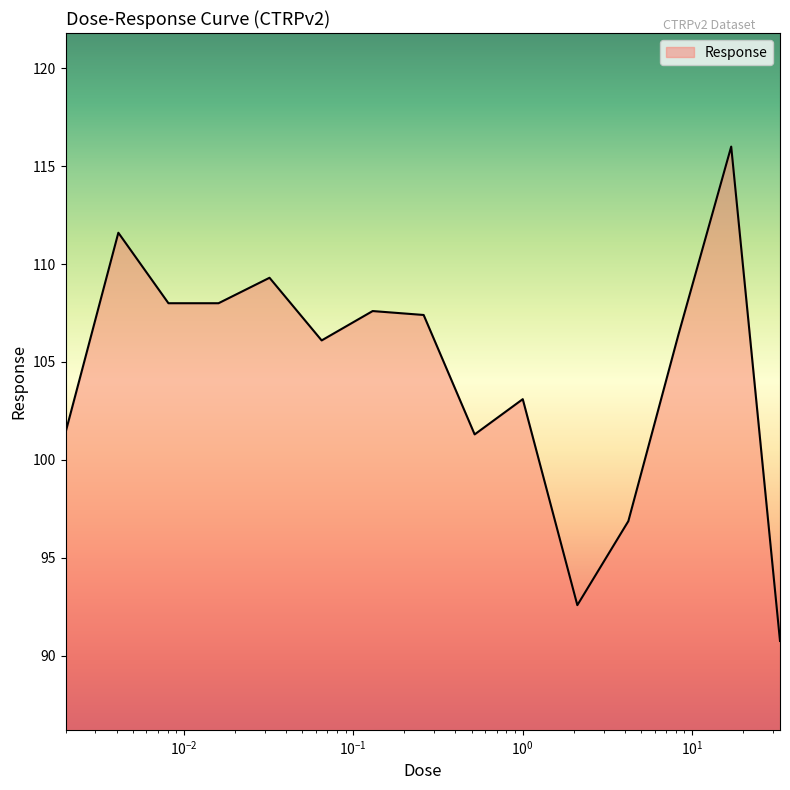

What is the sum of all values?

1566.4